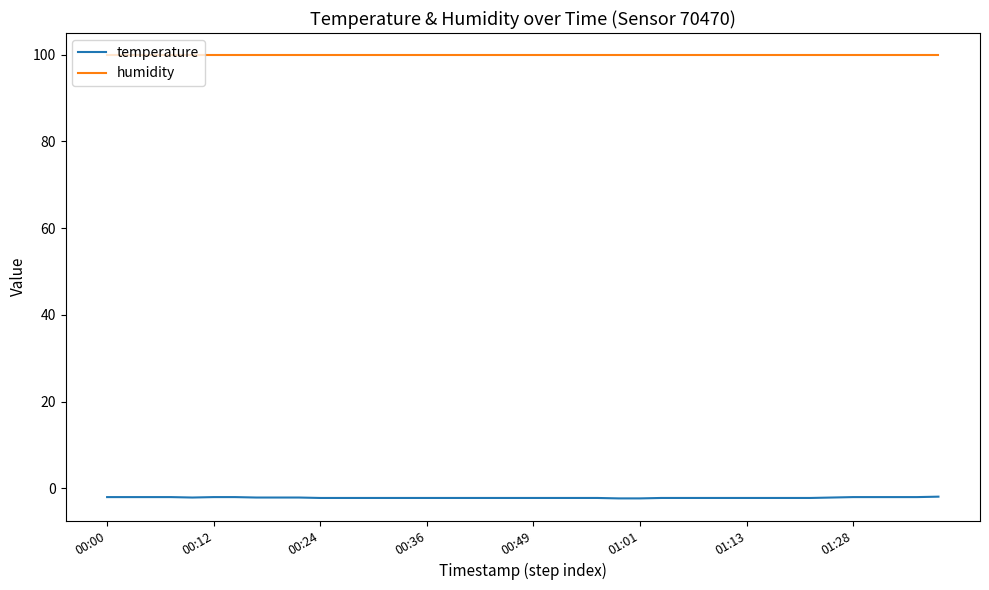

Rank the series by their average value, from highest to lowest.

humidity, temperature